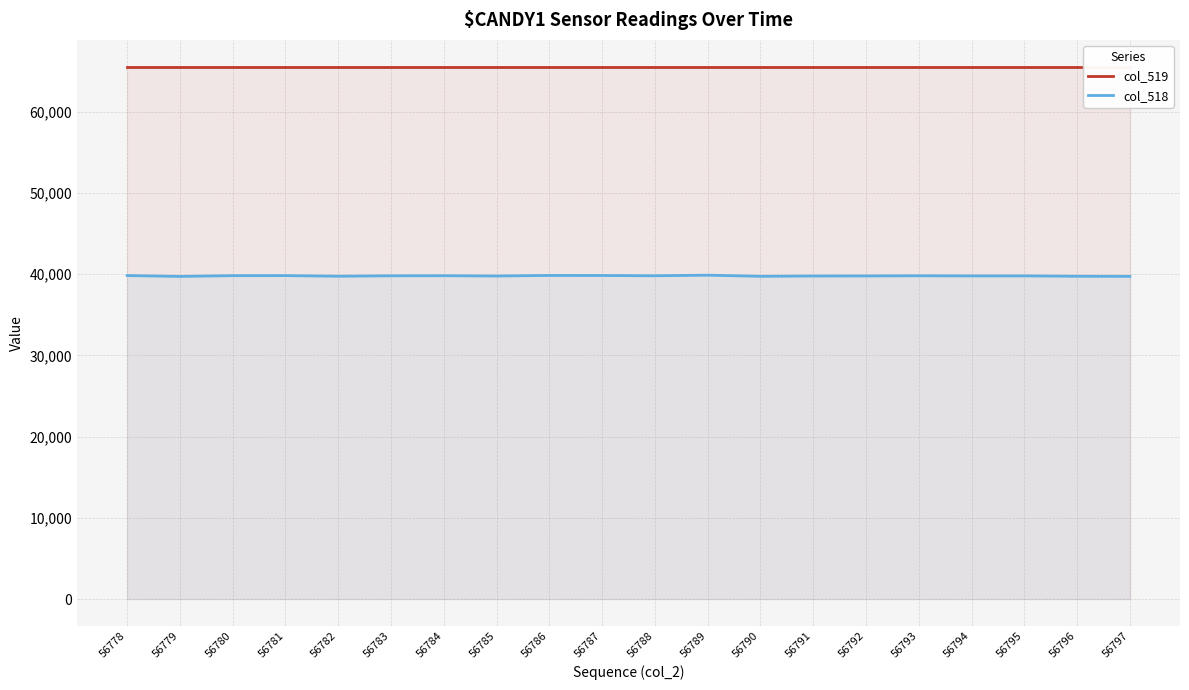

At how many categories does at least one series exceed 48917?

20